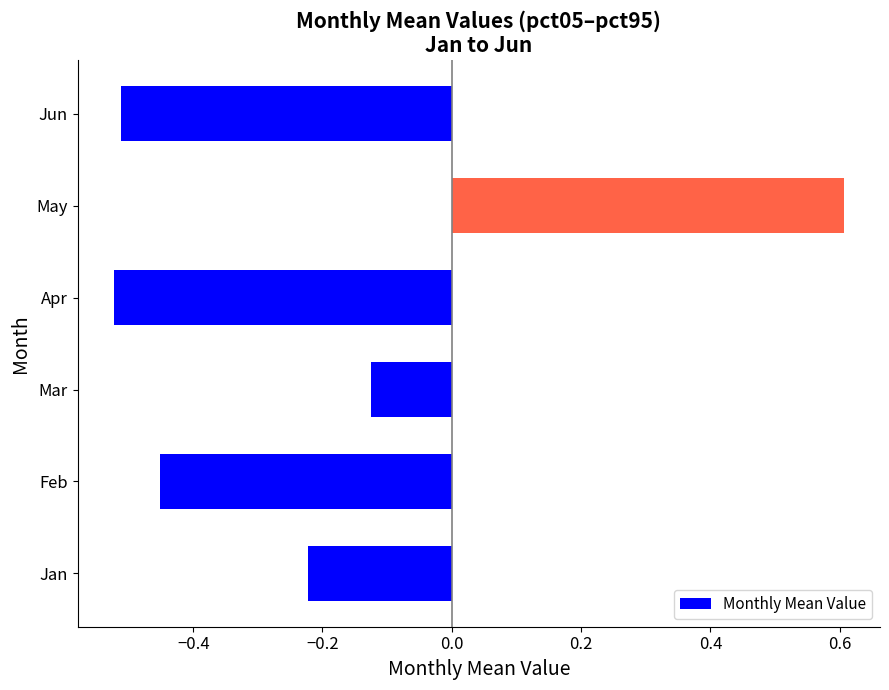

How many positive values are there?

1